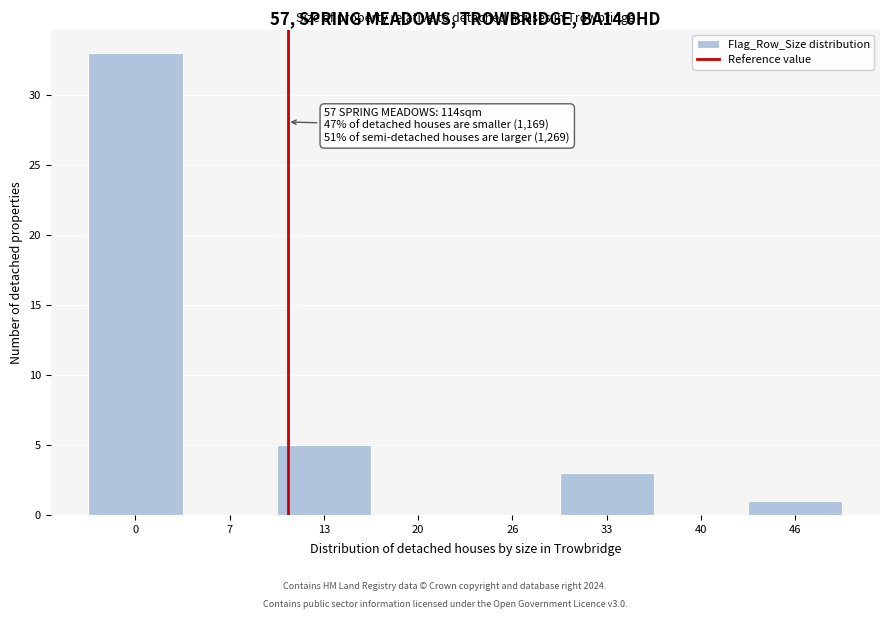

Reading left to right, what are all the values shown in this chart?

0=33	7=0	13=5	20=0	26=0	33=3	40=0	46=1